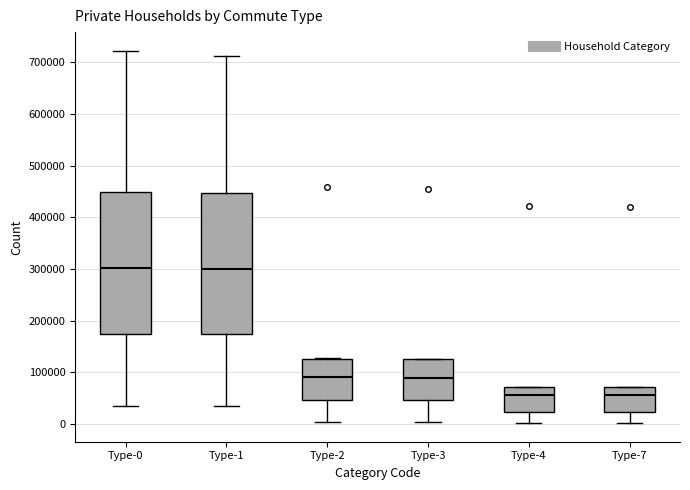

Reading left to right, read every box against the y-axis: the position of its median line, the range the box covers, and the ends of its whiskers. The values are not printed on the chart, so give them approximately, as read against the axis.

Type-0: median 300000, box 180000 to 450000, whiskers 40000 to 720000
Type-1: median 300000, box 170000 to 450000, whiskers 40000 to 710000
Type-2: median 90000, box 50000 to 130000, whiskers 0 to 130000
Type-3: median 90000, box 50000 to 130000, whiskers 0 to 130000
Type-4: median 60000, box 20000 to 70000, whiskers 0 to 70000
Type-7: median 60000, box 20000 to 70000, whiskers 0 to 70000